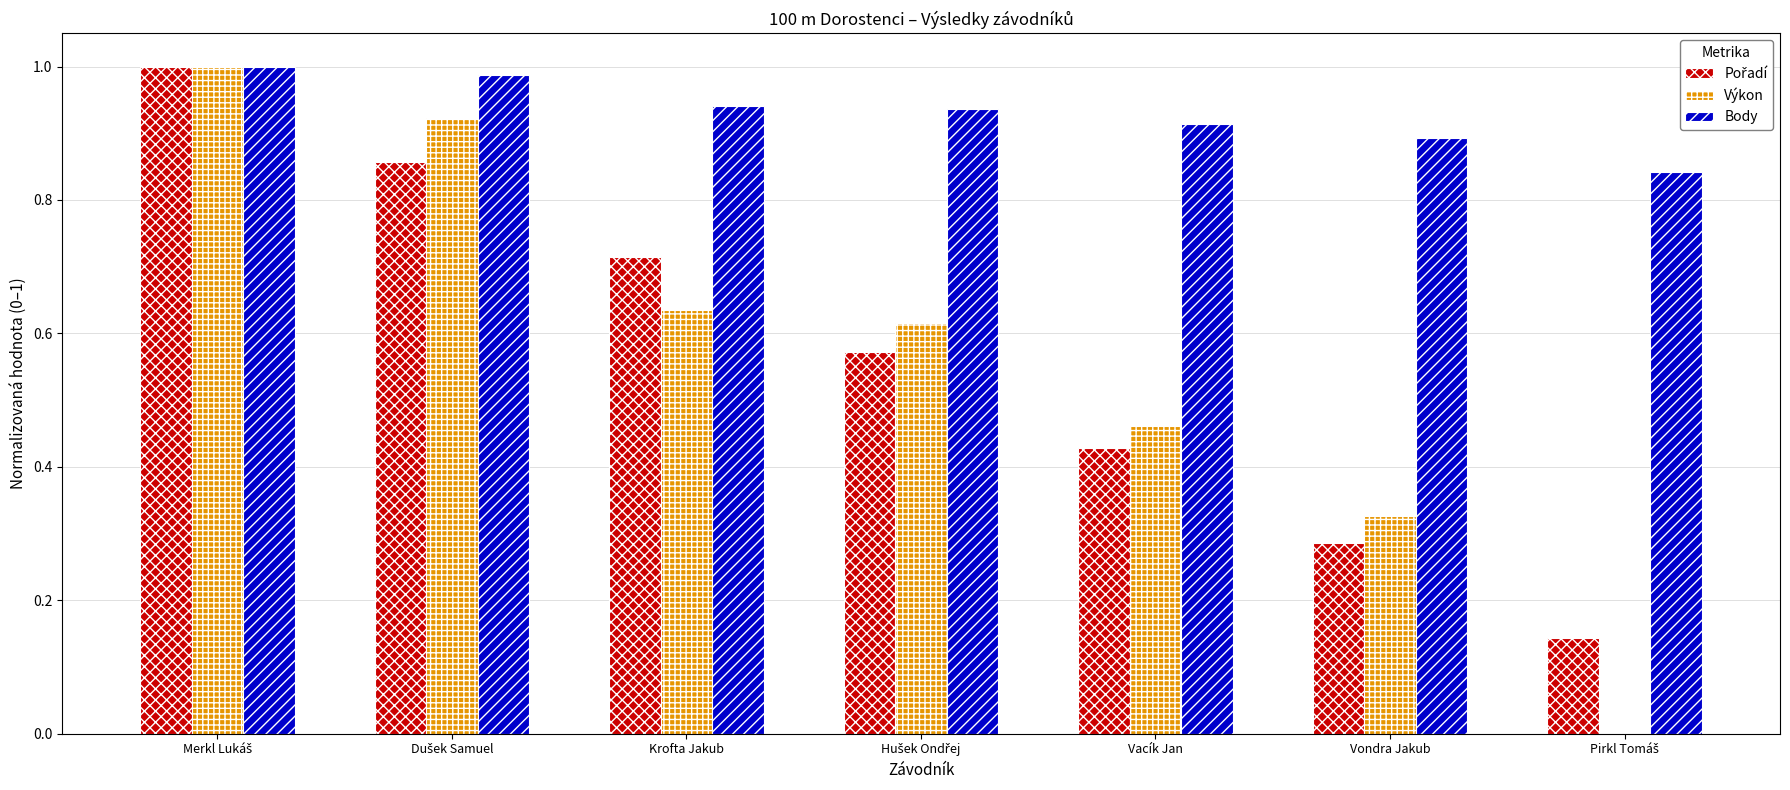

Which series has the largest total across all categories?

Body